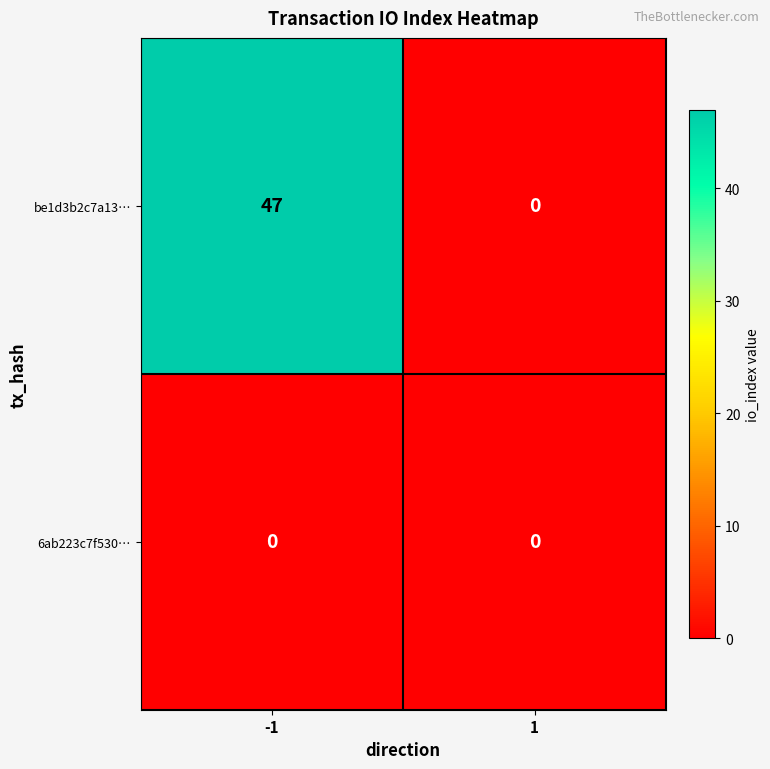

Rank the series by their maximum value, from lowest to highest.

6ab223c7f530…, be1d3b2c7a13…